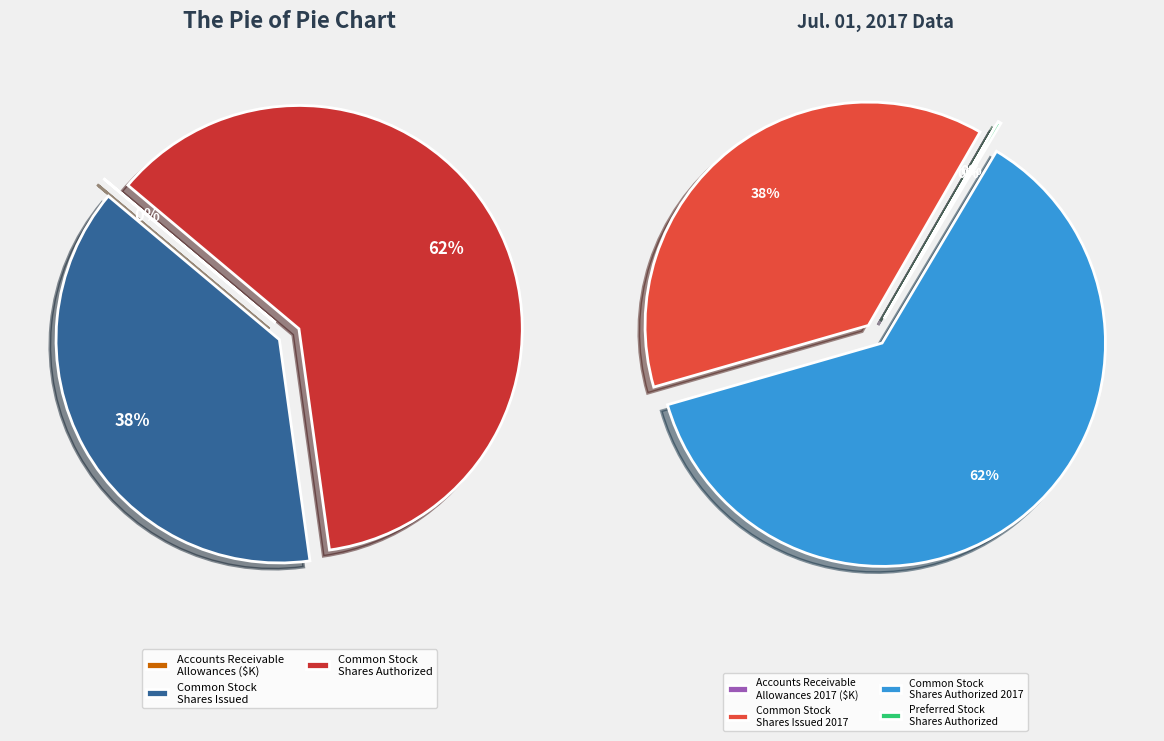

How many segments does this pie chart have?

4